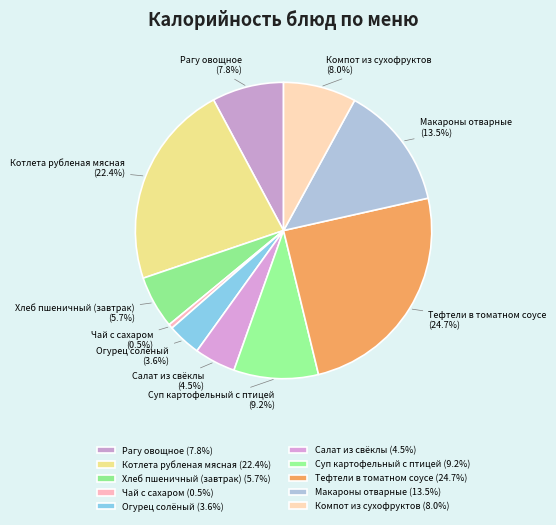

Which slice is the smallest?

Чай с сахаром